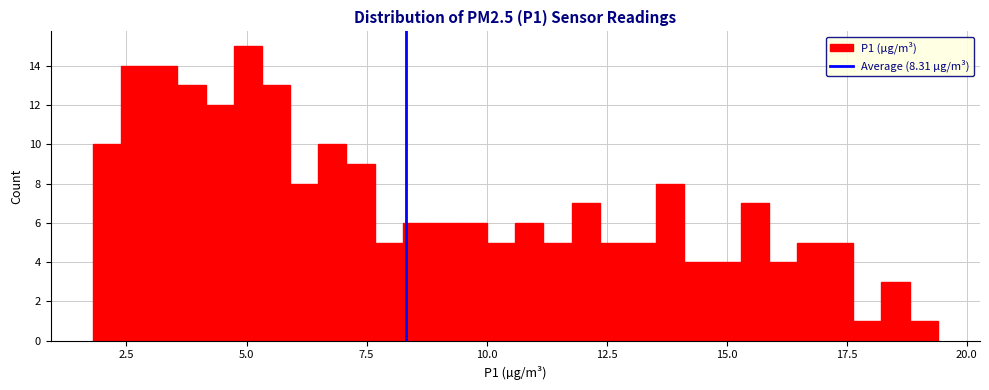

Read against the x-axis, roughly where is the centre of the tallest bar?

5.0